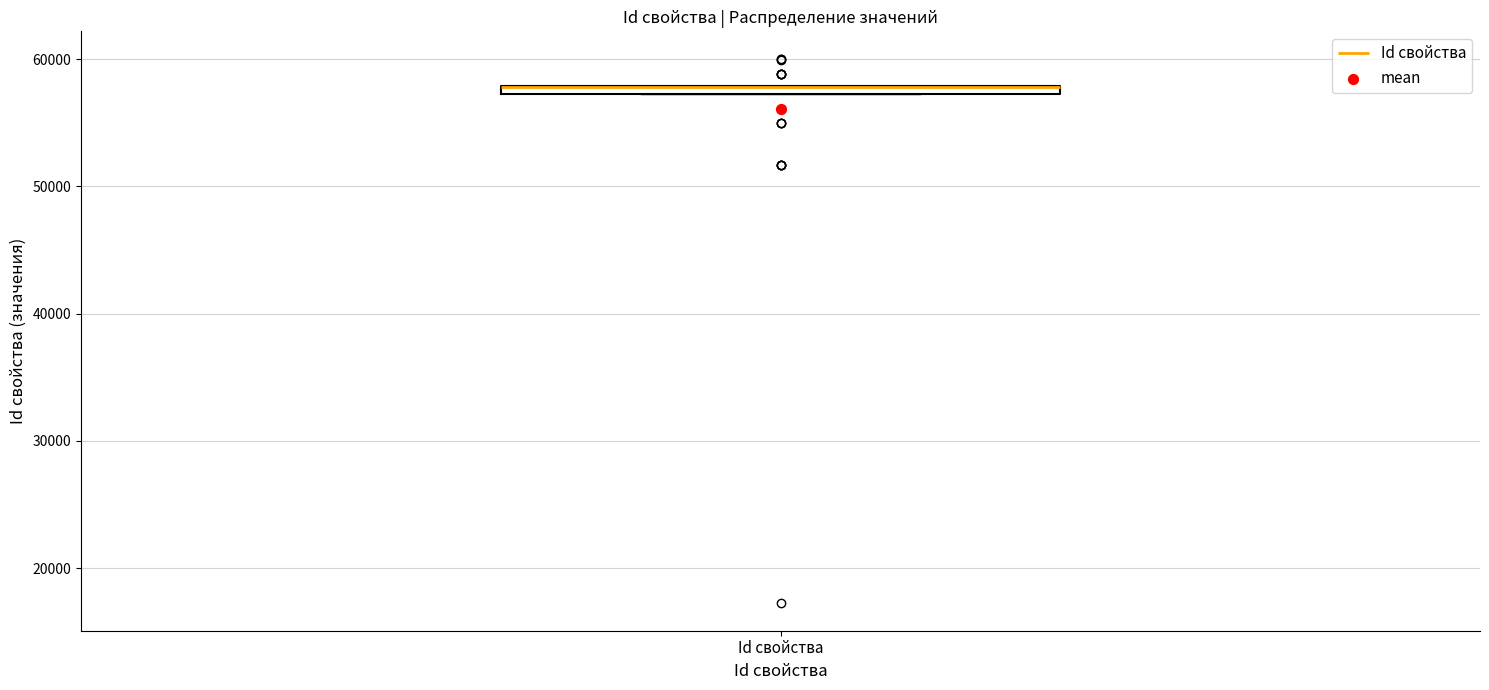

Where is the lower edge of the box for Id свойства on the y-axis? The values are not printed on the chart, so give them approximately, as read against the axis.

57000